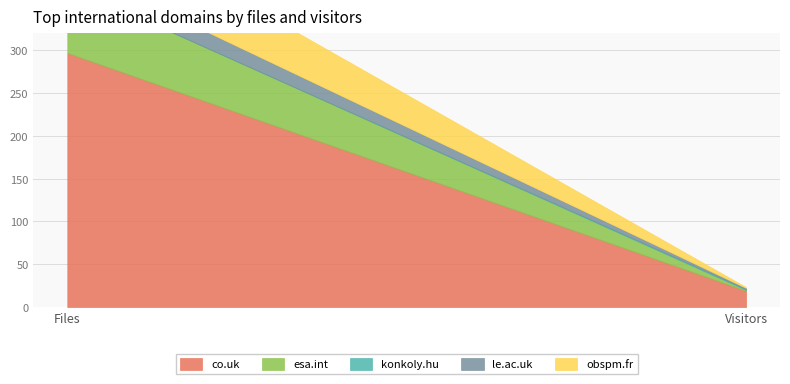

Does the chart display data point markers on the line(s)?

No